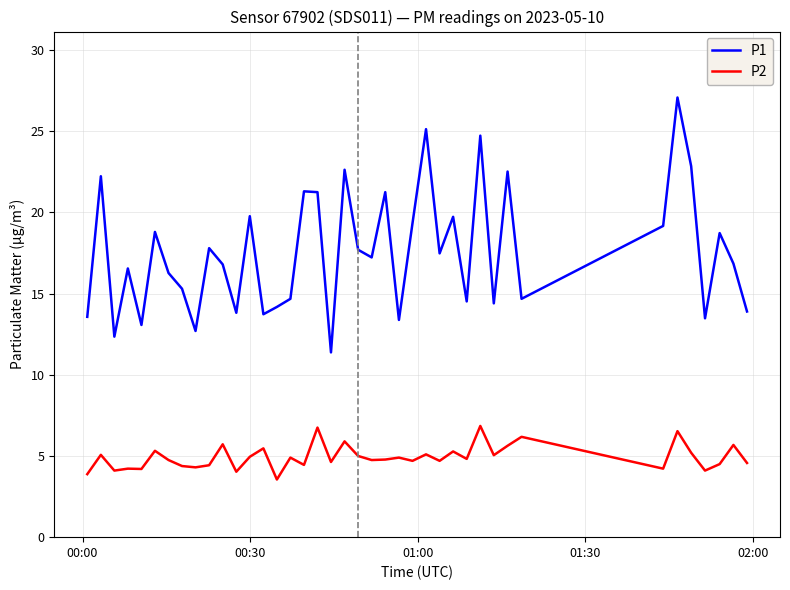

Rank the series by their average value, from lowest to highest.

P2, P1